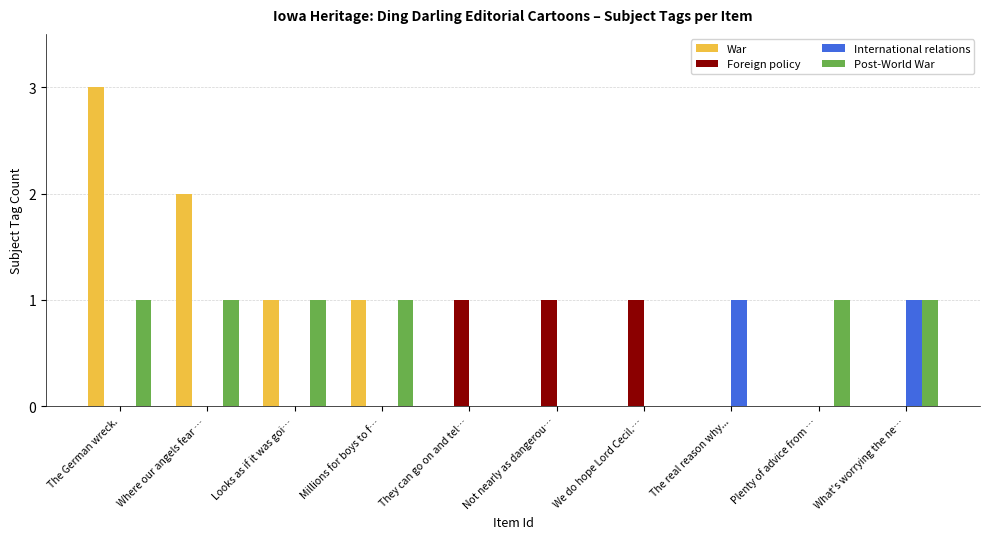

Which series changed the most between Where our angels fear … and We do hope Lord Cecil.…?

War